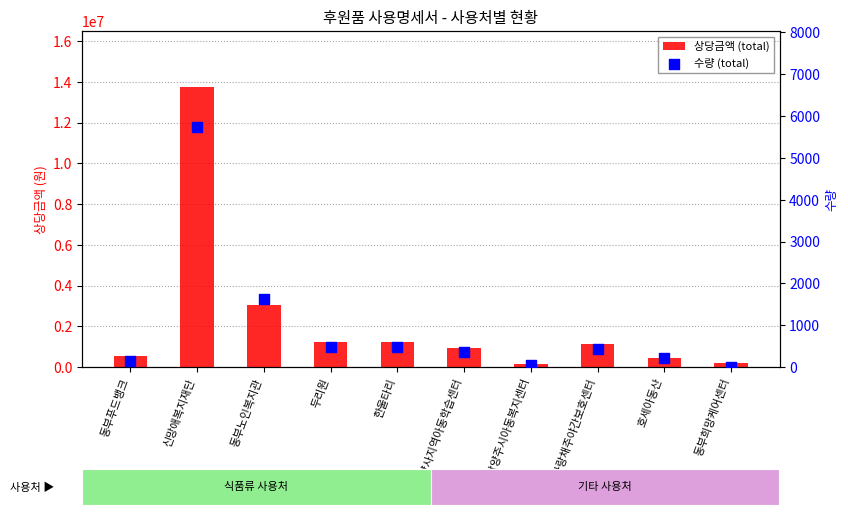

Is the value of 상당금액 (total) at 남양주시아동복지센터 greater than the value of 수량 (total) at 동부푸드뱅크?

Yes